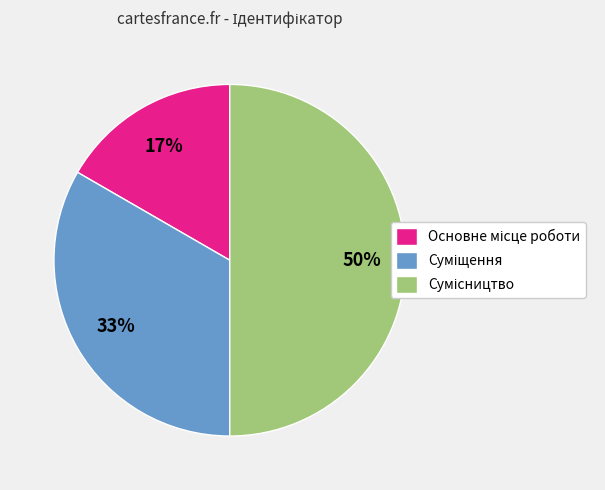

To the nearest percent, what is the difference between the largest and smallest slice percentages?

33%